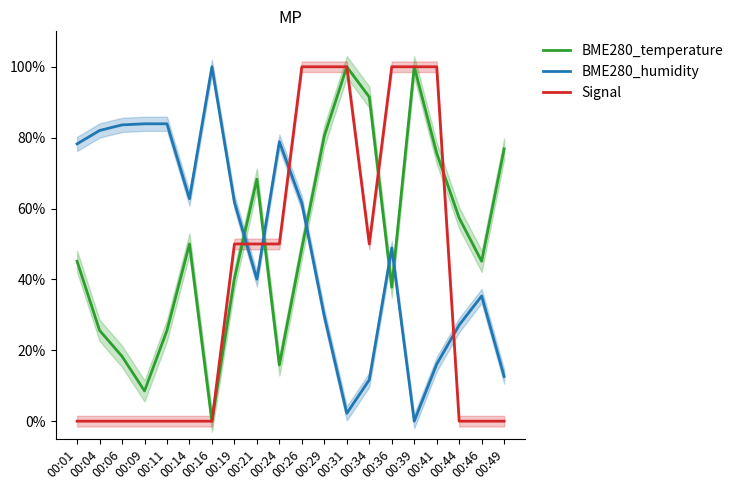

What is the average value of the BME280_humidity series?

0.5